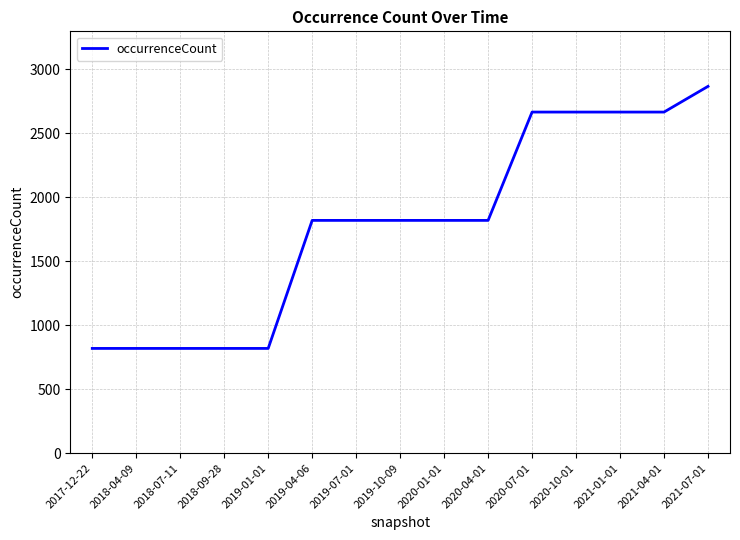

What position from the left is 2020-10-01?

12